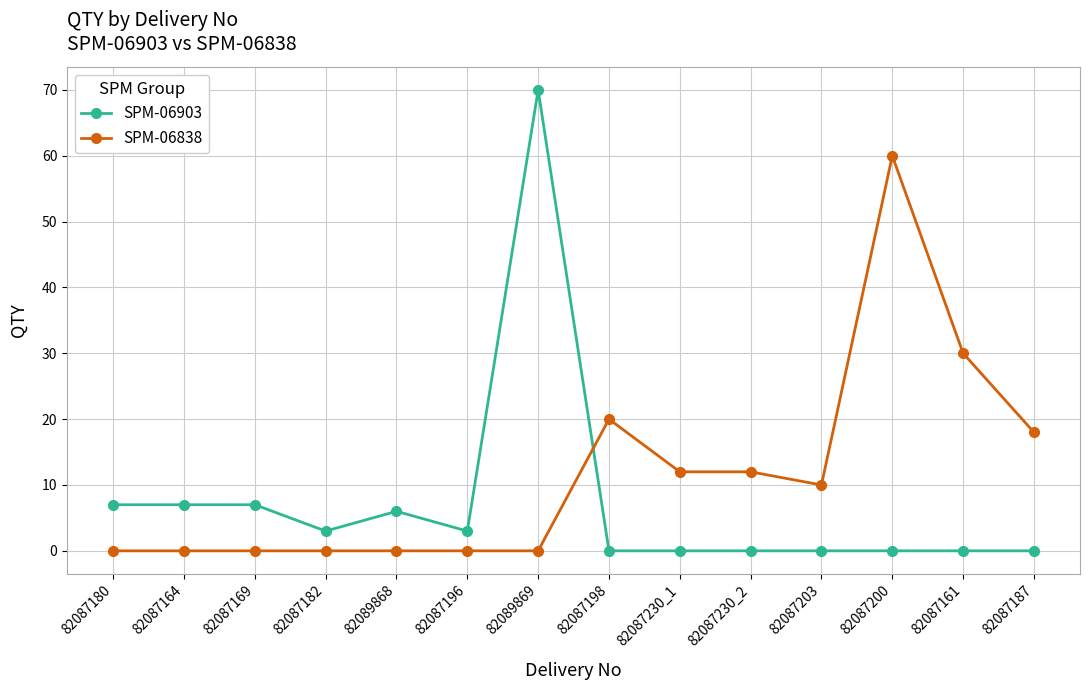

Rank the series by their maximum value, from lowest to highest.

SPM-06838, SPM-06903